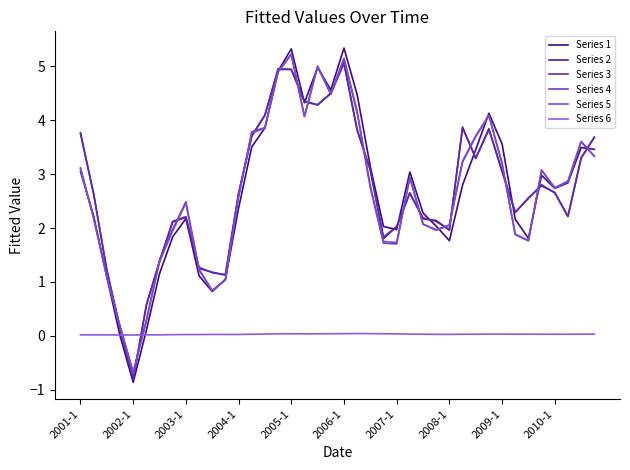

What is the lowest value of the Series 3 series?

-0.8